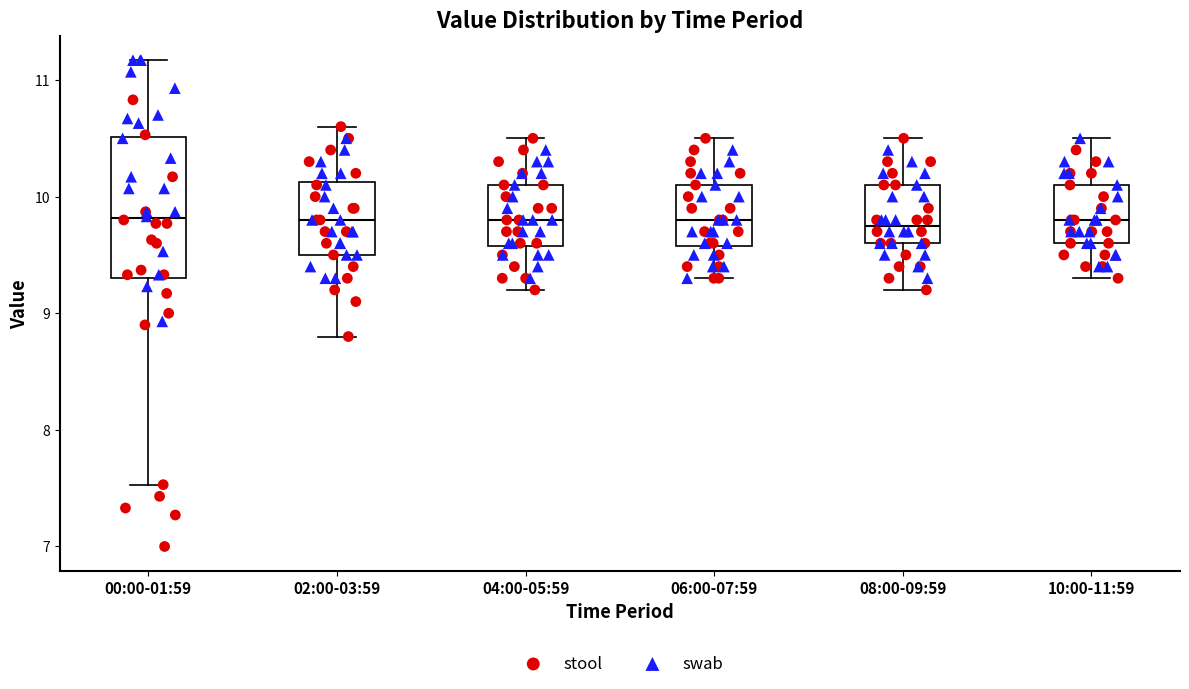

Where is the lower edge of the box for 06:00-07:59 on the y-axis? The values are not printed on the chart, so give them approximately, as read against the axis.

9.6